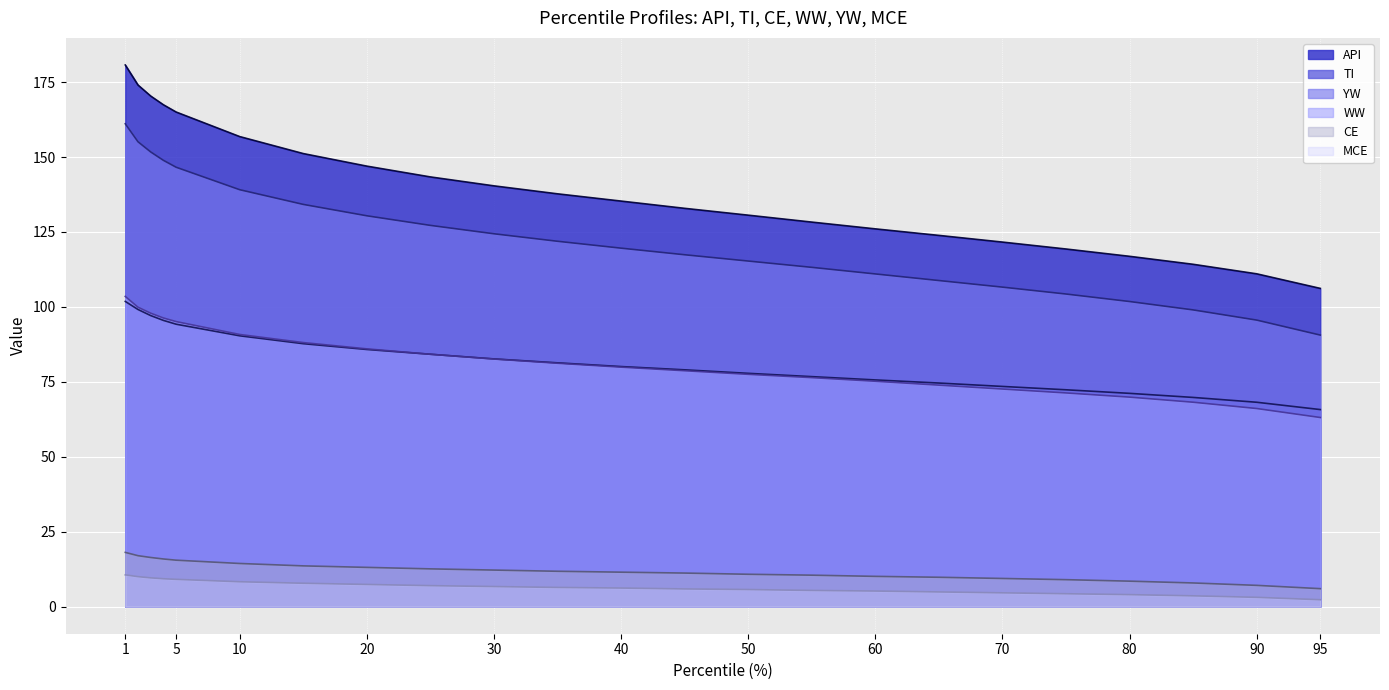

What is the total value across all series at 5?

525.5